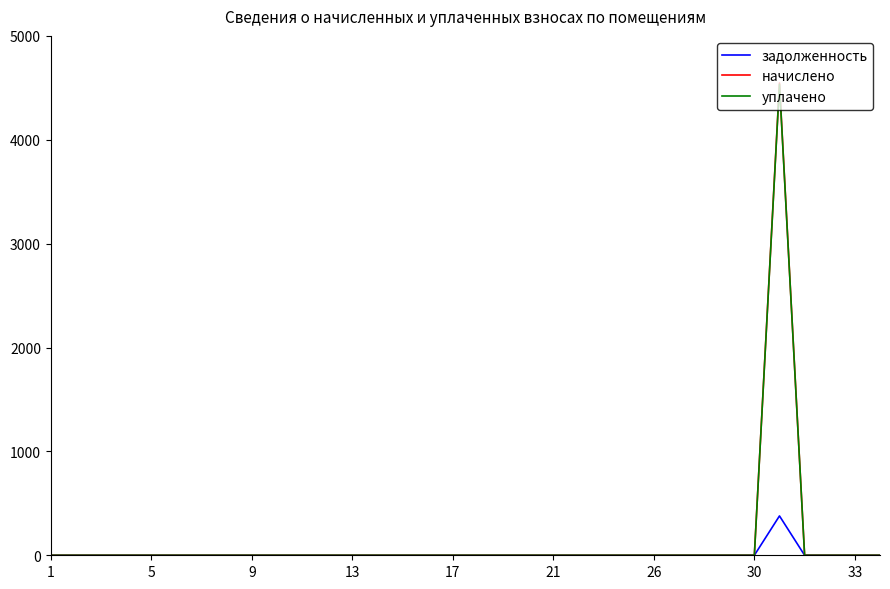

How many values in the уплачено series exceed 0?

1